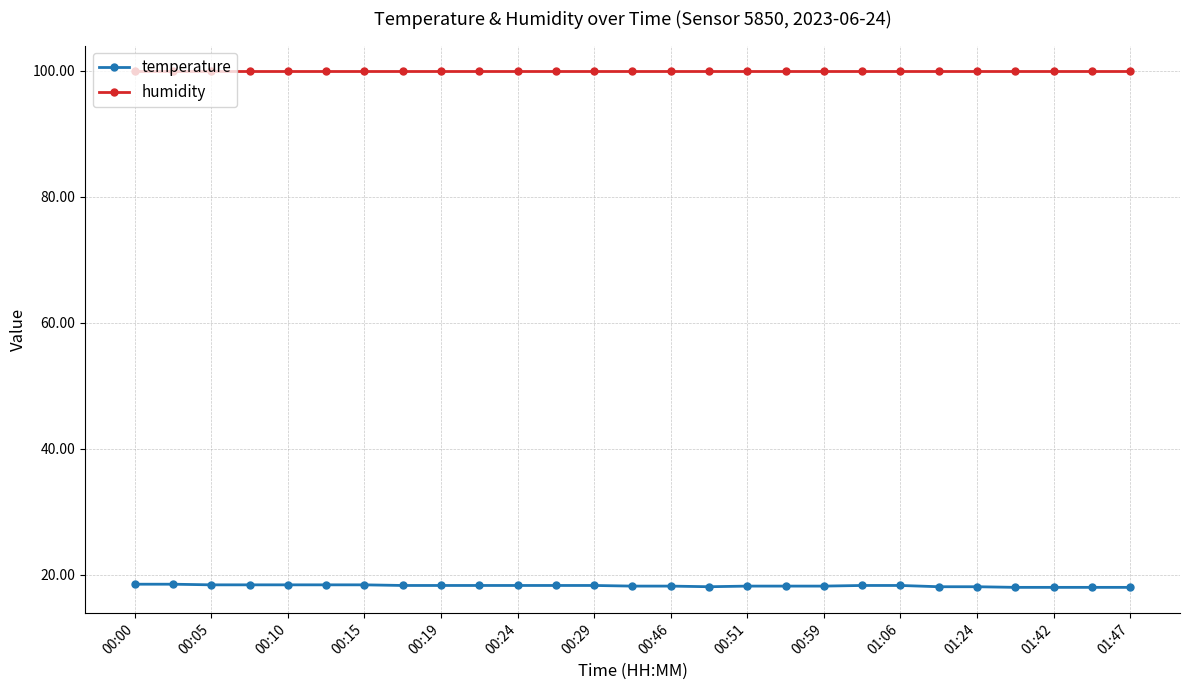

What is the smallest value displayed?

18.0